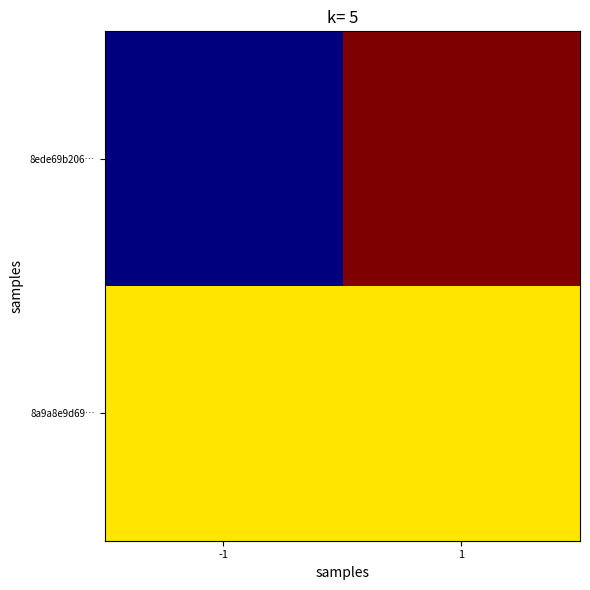

List the series in order of their peak value, lowest first.

8a9a8e9d69…, 8ede69b206…